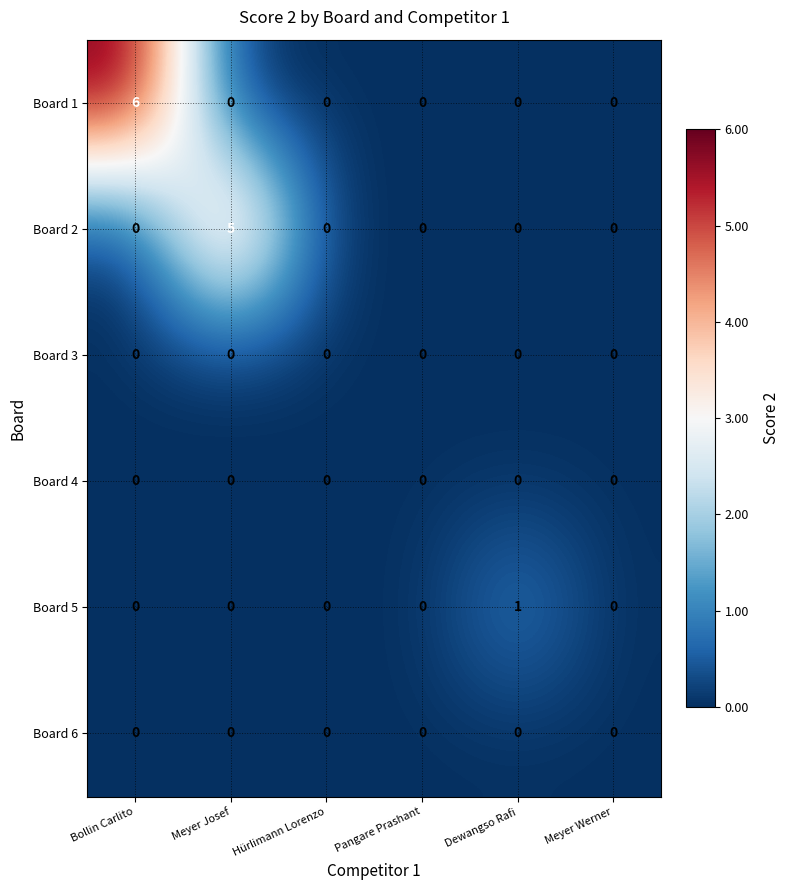

The Board 1 series shows -4 at Meyer Werner. True or false?

False